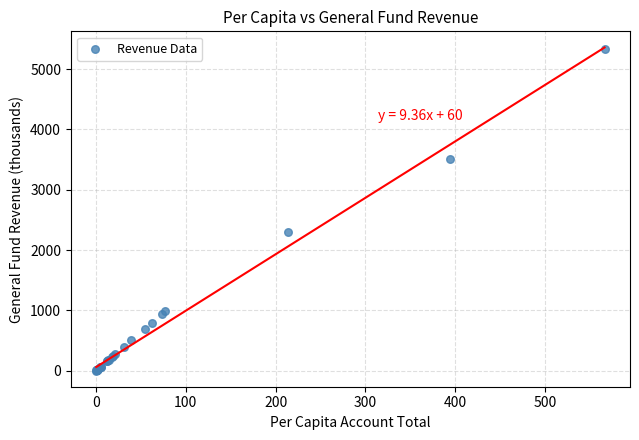

What Y value in the scatter plot is closest to 2671?

2300.5